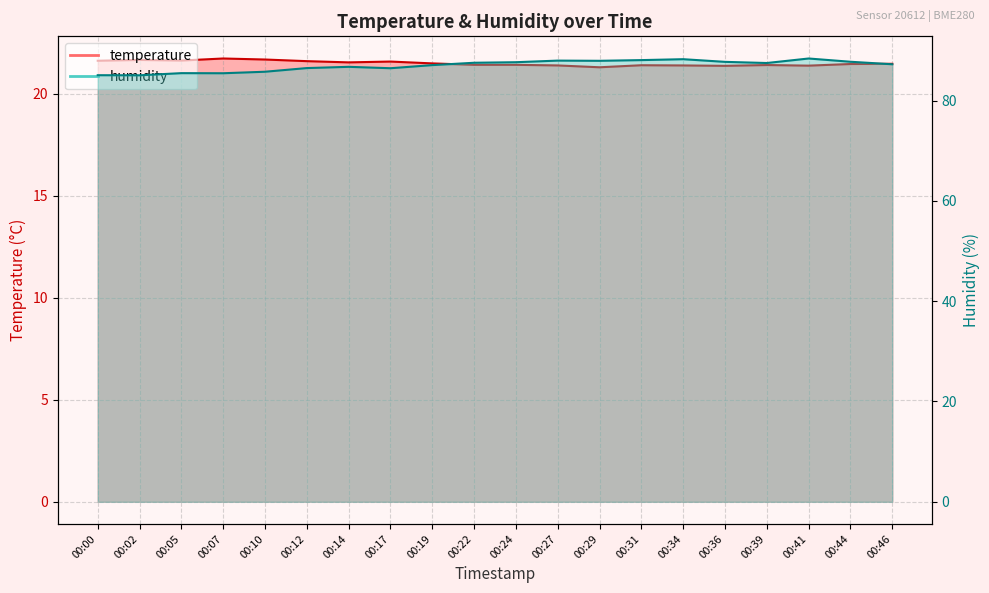

Is the value of temperature at 00:29 greater than the value of humidity at 00:31?

No